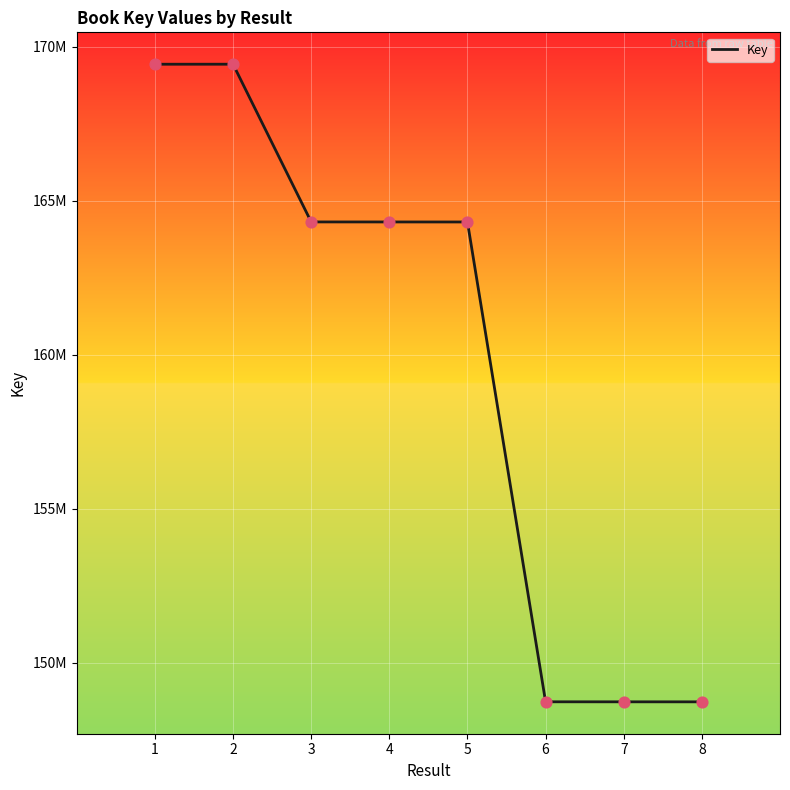

Is this an area chart (filled region under the line)?

No